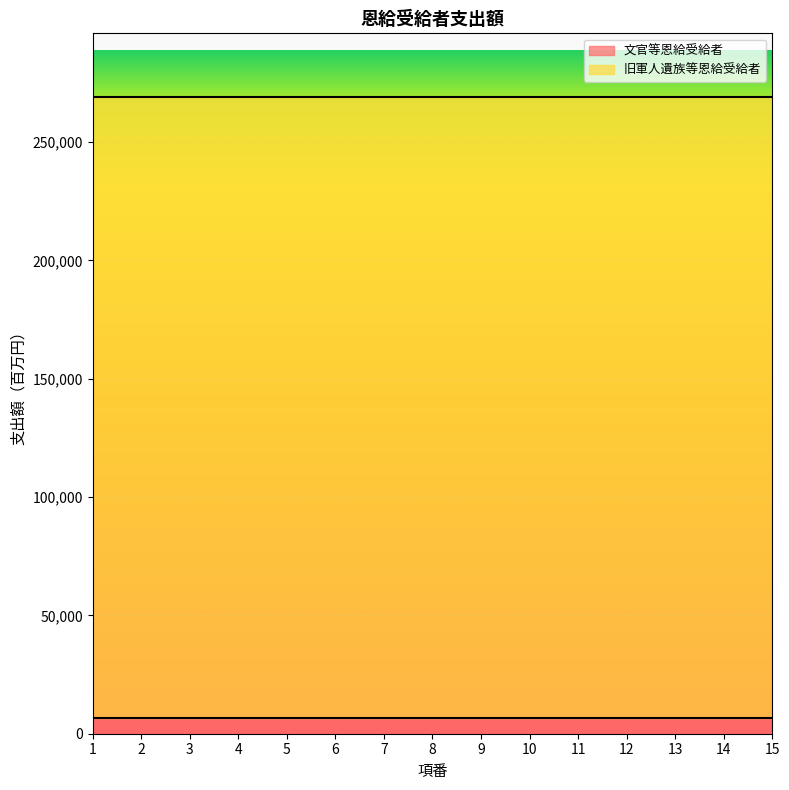

True or false: 文官等恩給受給者 has a value of 6462 at 3.

True